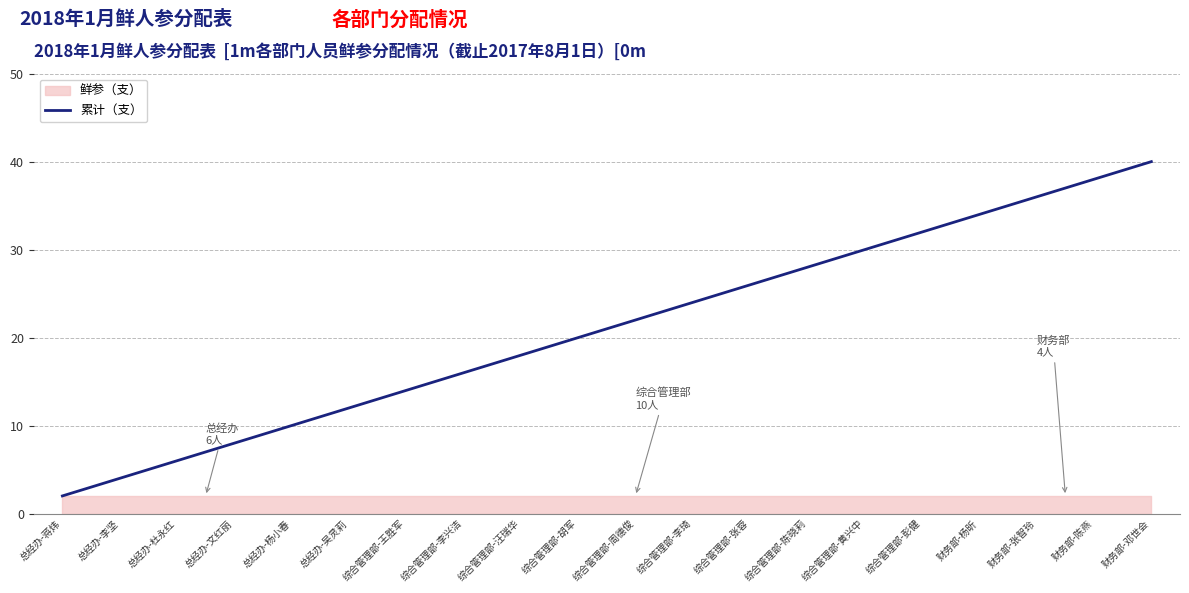

List the labels in order of value, largest first.

财务部-邓世会, 财务部-陈燕, 财务部-张智玲, 财务部-杨昕, 综合管理部-彭健, 综合管理部-黄兴中, 综合管理部-陈晓莉, 综合管理部-张蓉, 综合管理部-李琦, 综合管理部-周德俊, 综合管理部-胡军, 综合管理部-汪瑞华, 综合管理部-李兴洁, 综合管理部-王胜军, 总经办-吴灵莉, 总经办-杨小春, 总经办-文红丽, 总经办-杜永红, 总经办-李坚, 总经办-蒋炜